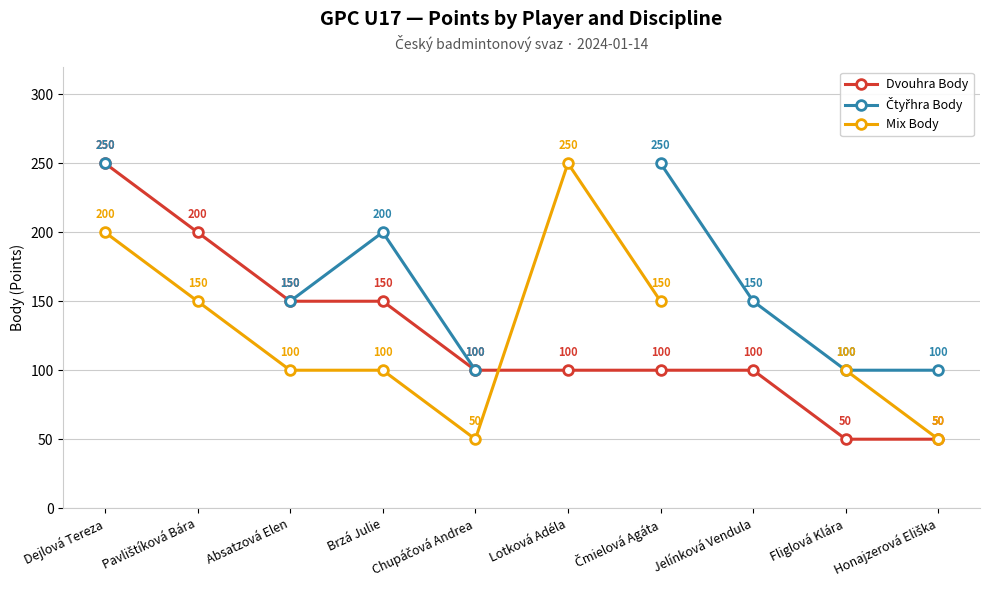

What is the difference between the maximum and minimum values in the Čtyřhra Body series?

150.0